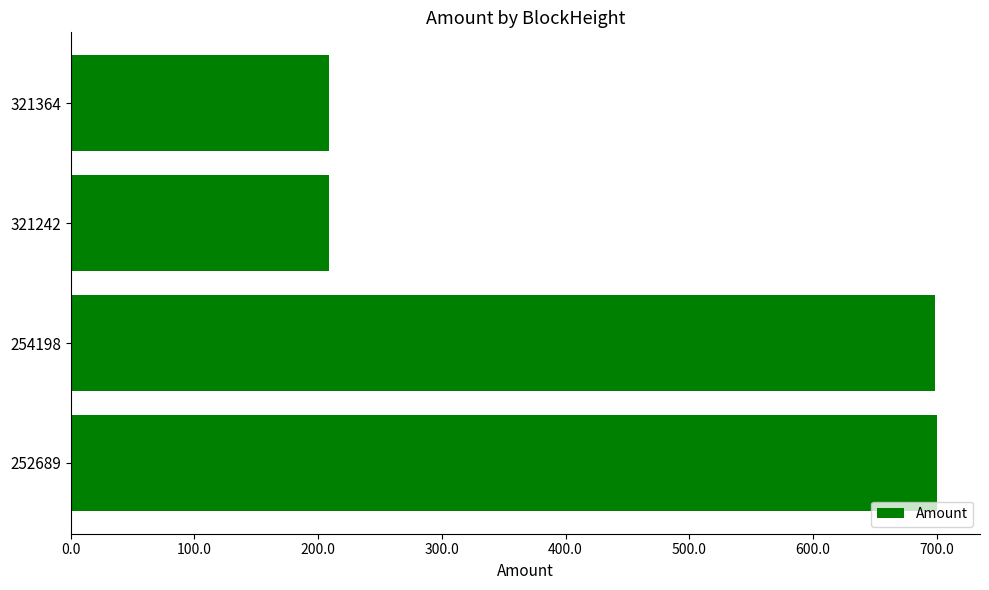

True or false: the data shows 85.8 at 321242.

False